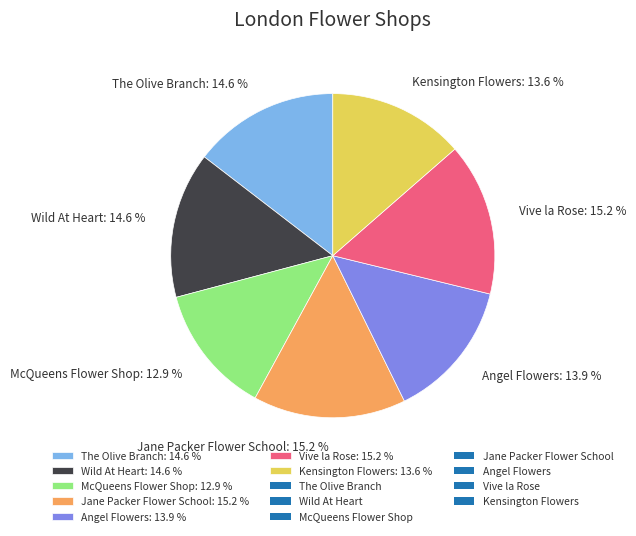

True or false: Kensington Flowers accounts for 4% of the total.

False